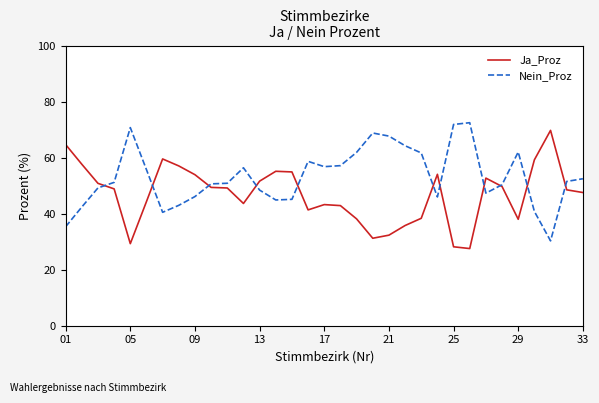

What is the sum of all Nein_Proz values?

1752.0